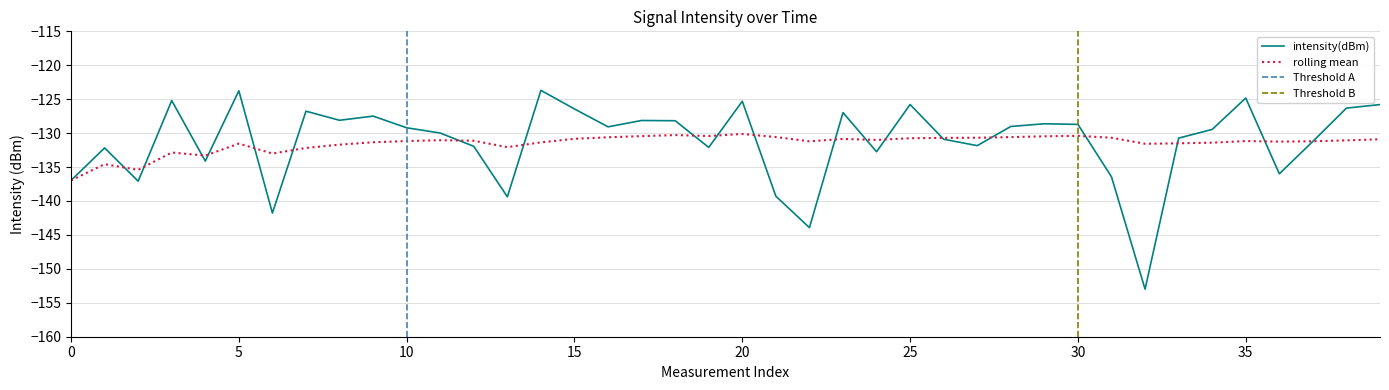

What is the label of the 31st point from the left?

30